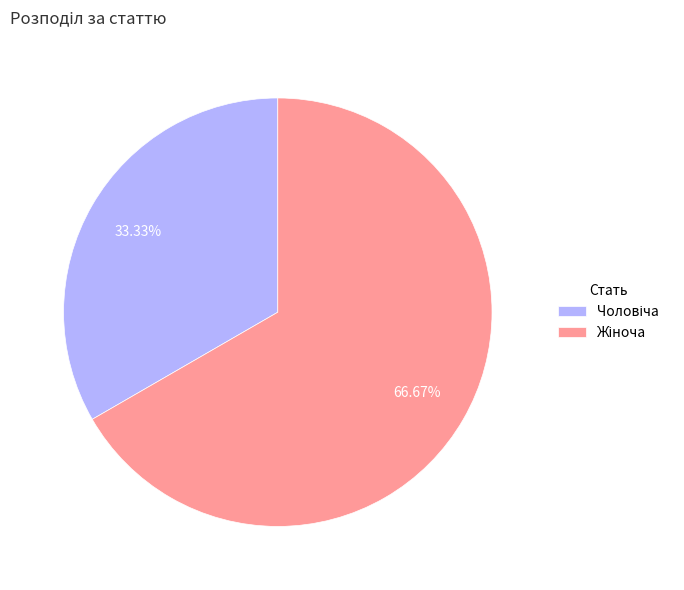

Is there a majority slice in this chart?

Yes